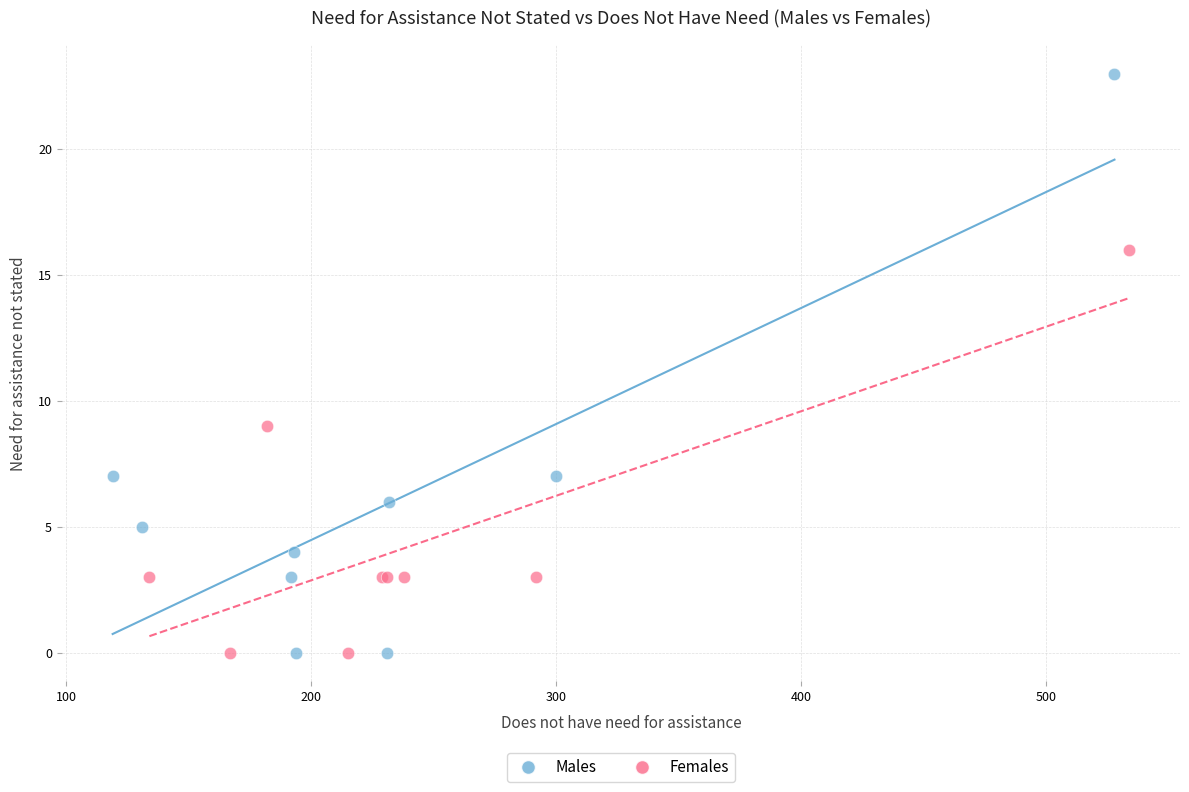

Which series has the largest Y range (max minus min)?

Males